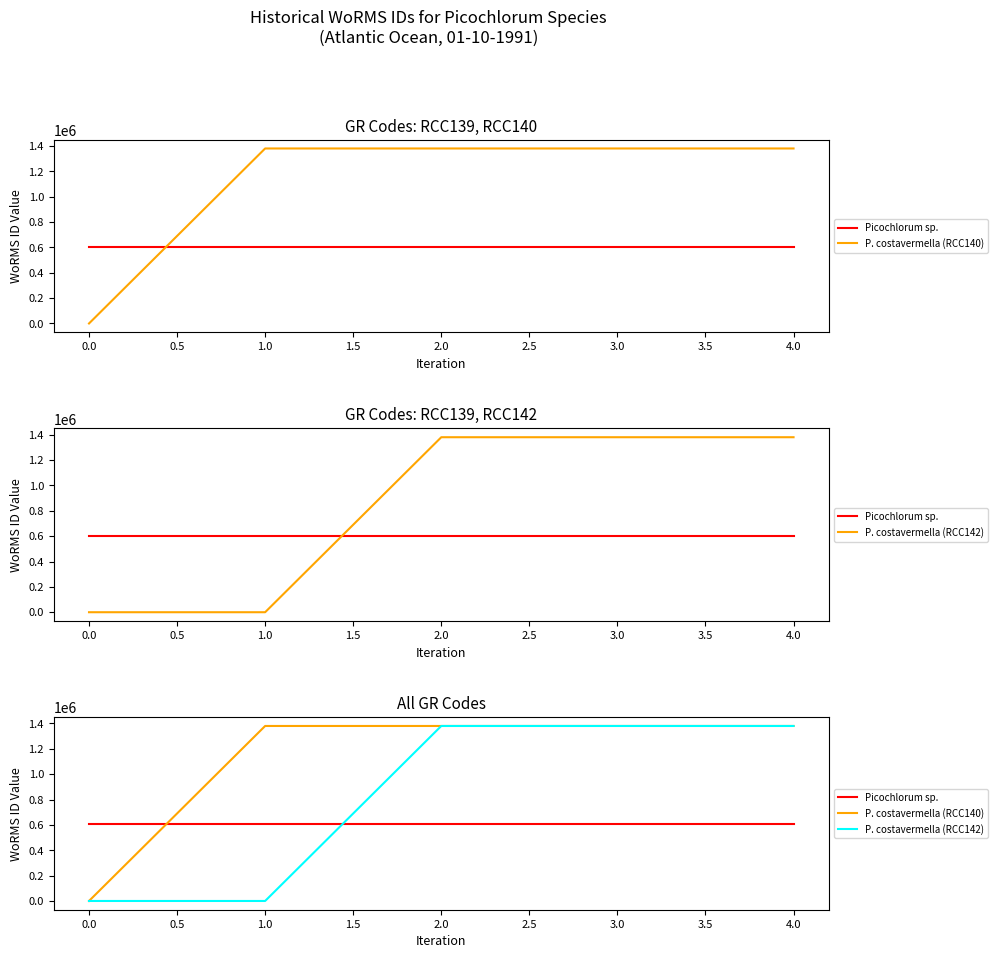

What is the sum of all P. costavermella (RCC142) values?

4141206